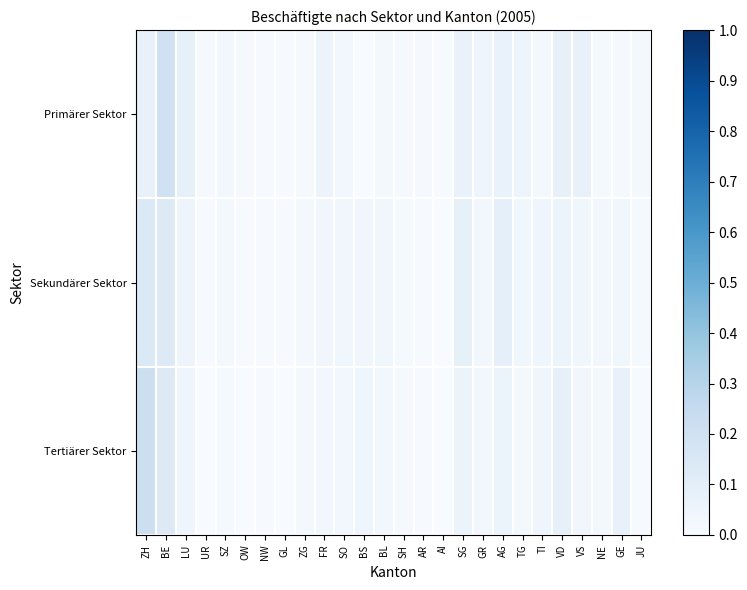

Reading left to right, transcribe all the data shown in this chart.

Primärer Sektor: ZH=0.1	BE=0.2	LU=0.1	UR=0.0	SZ=0.0	OW=0.0	NW=0.0	GL=0.0	ZG=0.0	FR=0.1	SO=0.0	BS=0.0	BL=0.0	SH=0.0	AR=0.0	AI=0.0	SG=0.1	GR=0.0	AG=0.1	TG=0.0	TI=0.0	VD=0.1	VS=0.1	NE=0.0	GE=0.0	JU=0.0
Sekundärer Sektor: ZH=0.1	BE=0.1	LU=0.0	UR=0.0	SZ=0.0	OW=0.0	NW=0.0	GL=0.0	ZG=0.0	FR=0.0	SO=0.0	BS=0.0	BL=0.0	SH=0.0	AR=0.0	AI=0.0	SG=0.1	GR=0.0	AG=0.1	TG=0.0	TI=0.0	VD=0.1	VS=0.0	NE=0.0	GE=0.0	JU=0.0
Tertiärer Sektor: ZH=0.2	BE=0.1	LU=0.0	UR=0.0	SZ=0.0	OW=0.0	NW=0.0	GL=0.0	ZG=0.0	FR=0.0	SO=0.0	BS=0.0	BL=0.0	SH=0.0	AR=0.0	AI=0.0	SG=0.1	GR=0.0	AG=0.1	TG=0.0	TI=0.0	VD=0.1	VS=0.0	NE=0.0	GE=0.1	JU=0.0